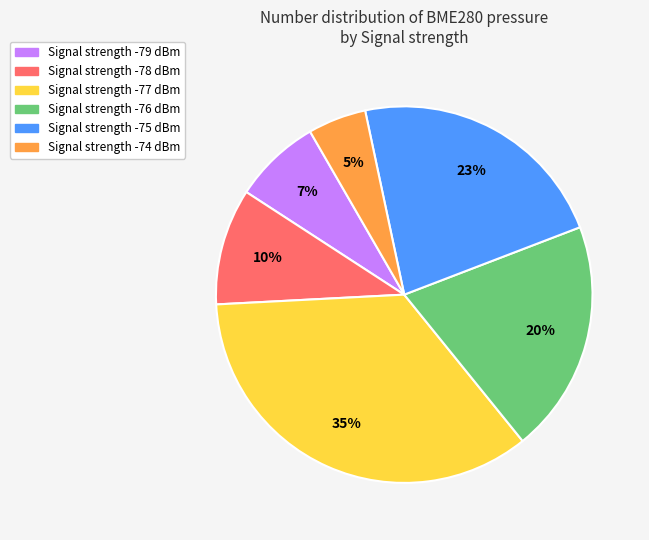

Count the number of slices in the pie.

6